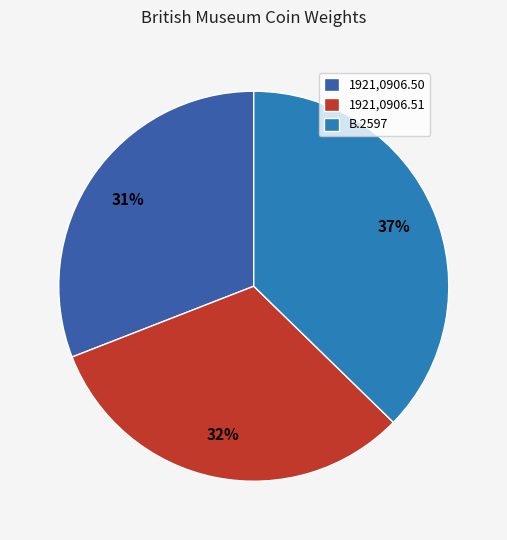

Is it true that 1921,0906.50 is 31% of the pie?

True